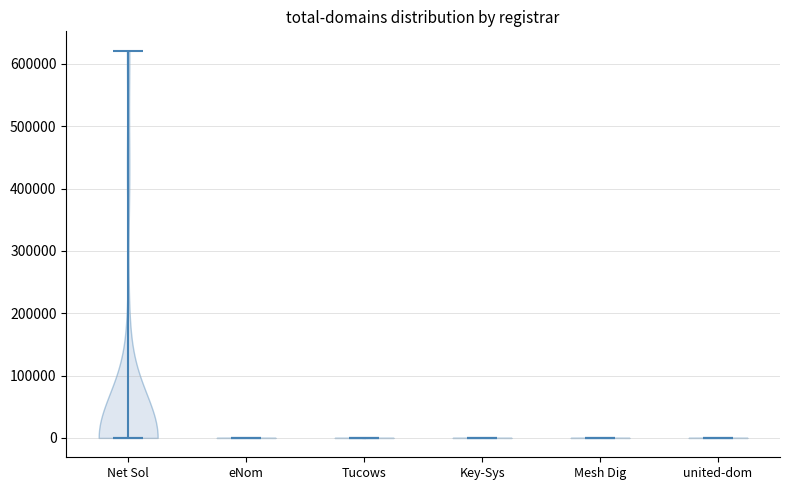

Reading left to right, read every violin against the y-axis: where its median line is, and the lowest and highest points it reaches. The values are not printed on the chart, so give them approximately, as read against the axis.

Net Sol: median line 0, lowest point 0, highest point 620000
eNom: median line 0, lowest point 0, highest point 0
Tucows: median line 0, lowest point 0, highest point 0
Key-Sys: median line 0, lowest point 0, highest point 0
Mesh Dig: median line 0, lowest point 0, highest point 0
united-dom: median line 0, lowest point 0, highest point 0